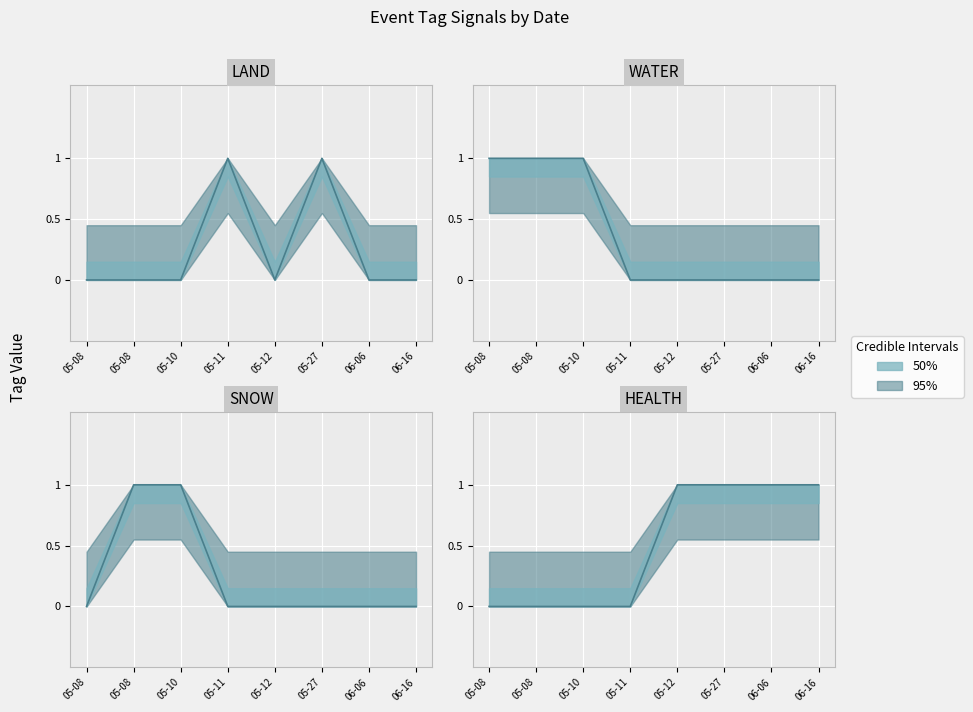

Is this an area chart (filled region under the line)?

No